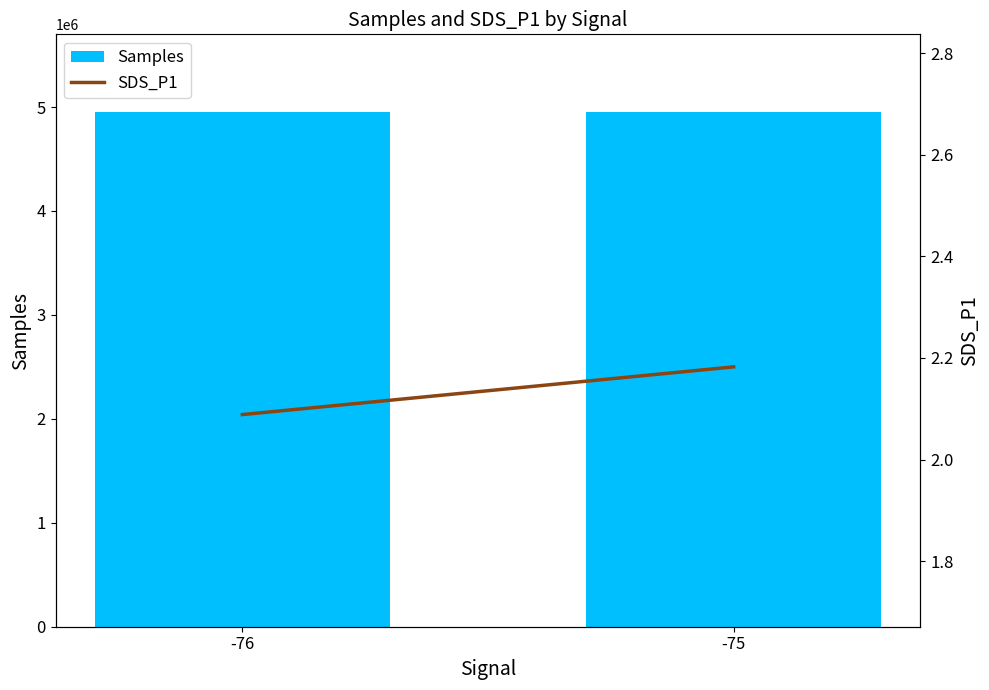

Reading right to left, transcribe all the data shown in this chart.

Samples: 4953088.6	4956230.1
SDS_P1: 2.2	2.1